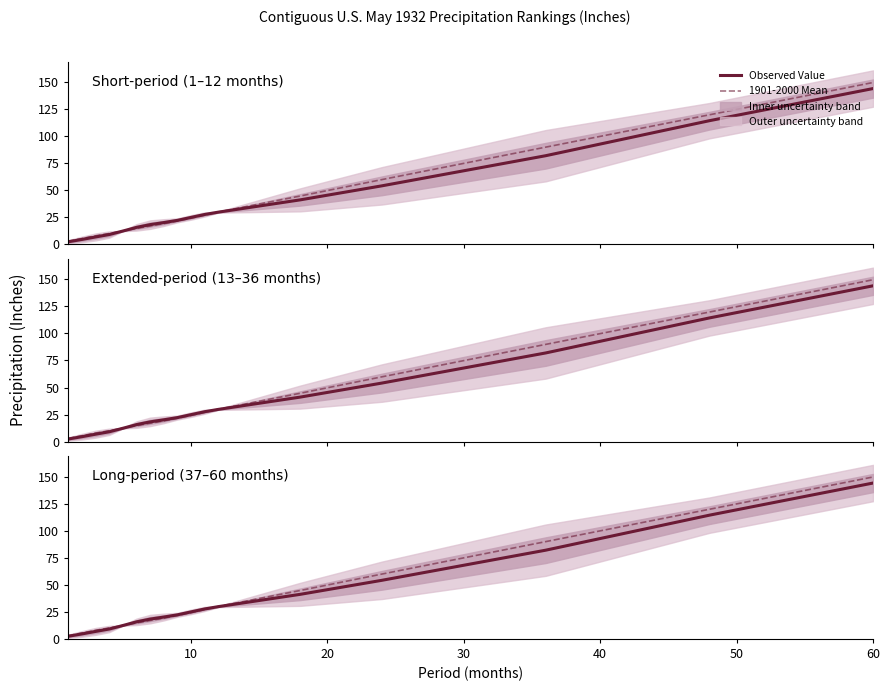

What is the lowest value of the 1901-2000 Mean series?

2.9